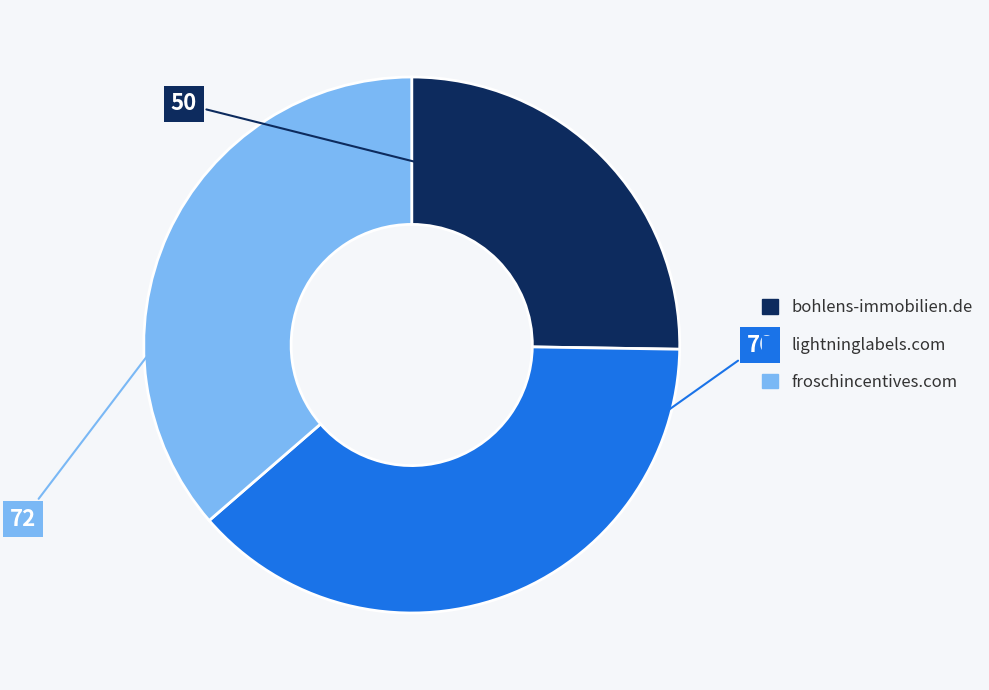

Is the sum of froschincentives.com and lightninglabels.com greater than half?

Yes